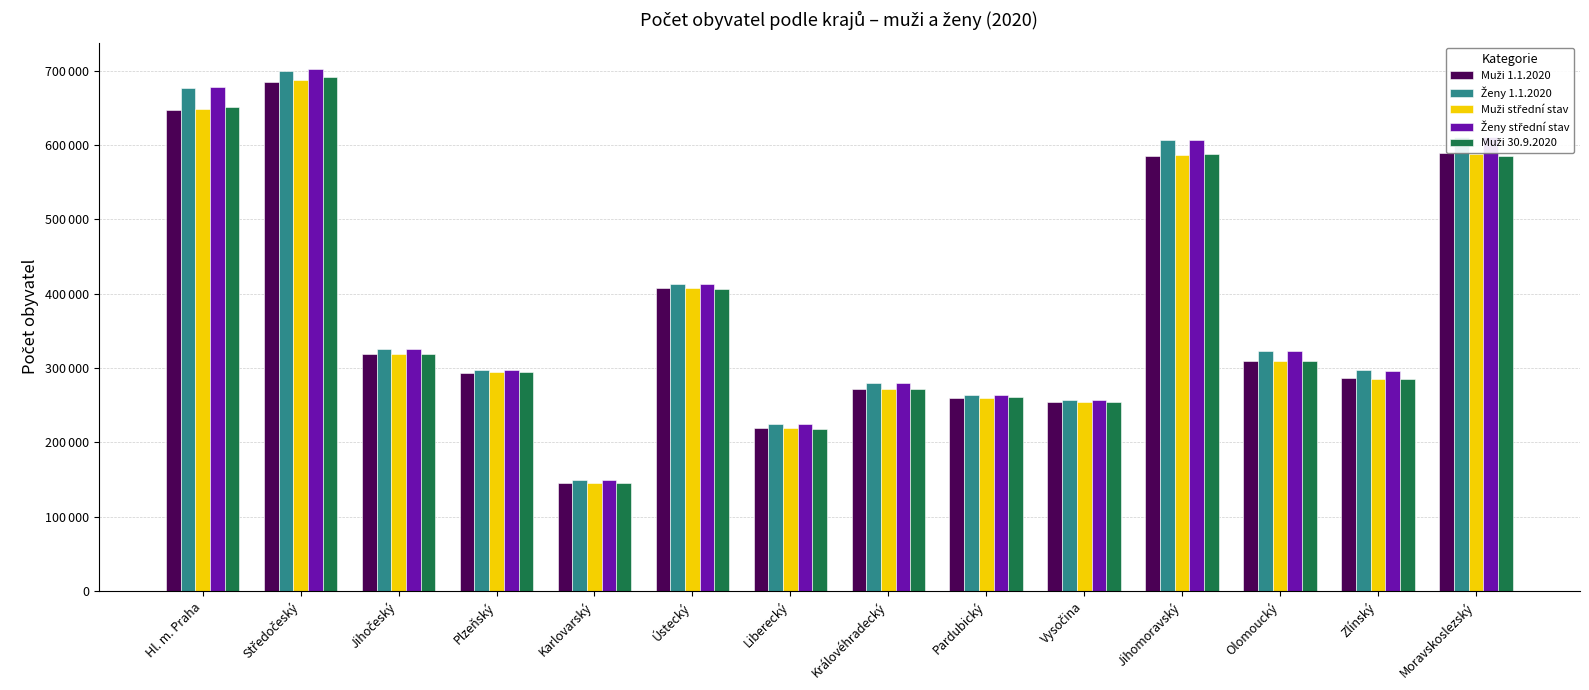

Is it true that Muži 30.9.2020 equals 534860 at Ústecký?

False